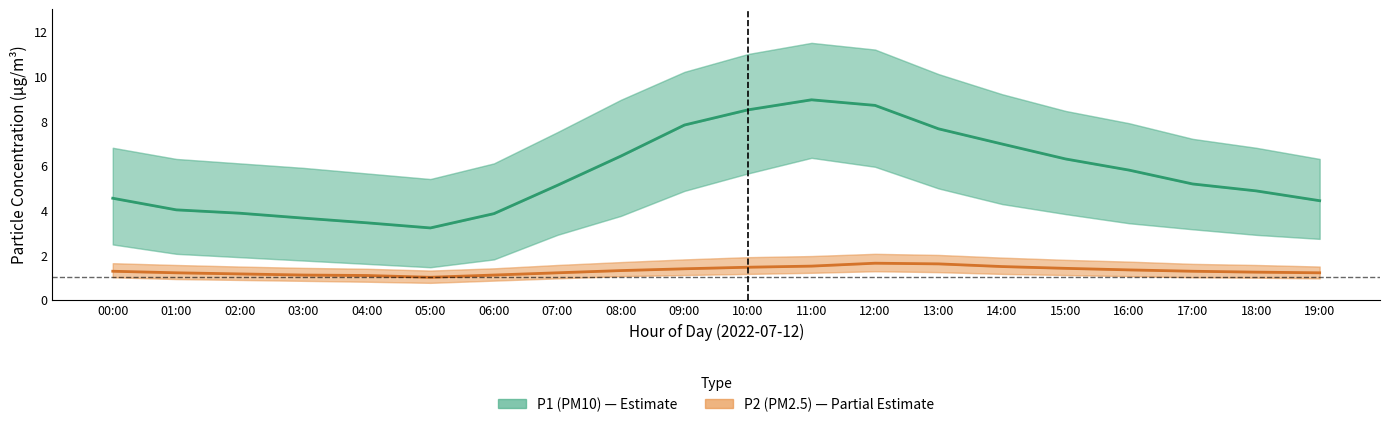

At how many categories does at least one series exceed 6?

8